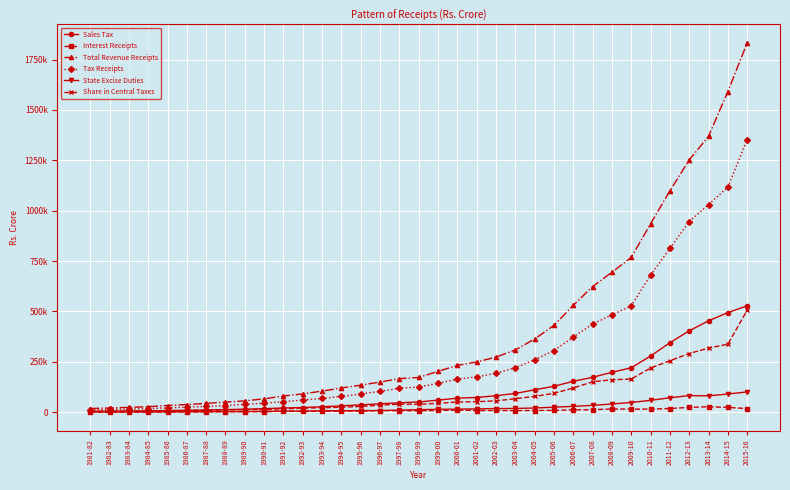

At which category is the sum across all series the highest?

2015-16